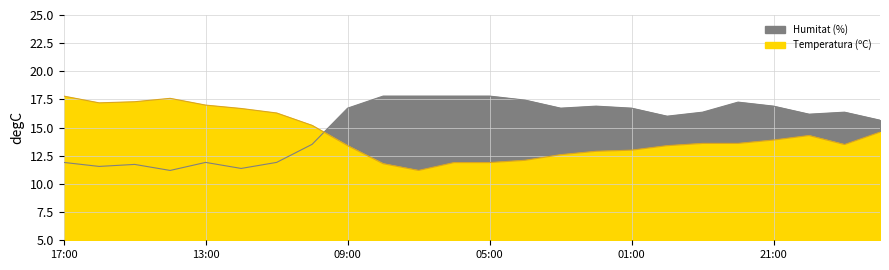

Which label corresponds to the largest value in the chart?

17:00